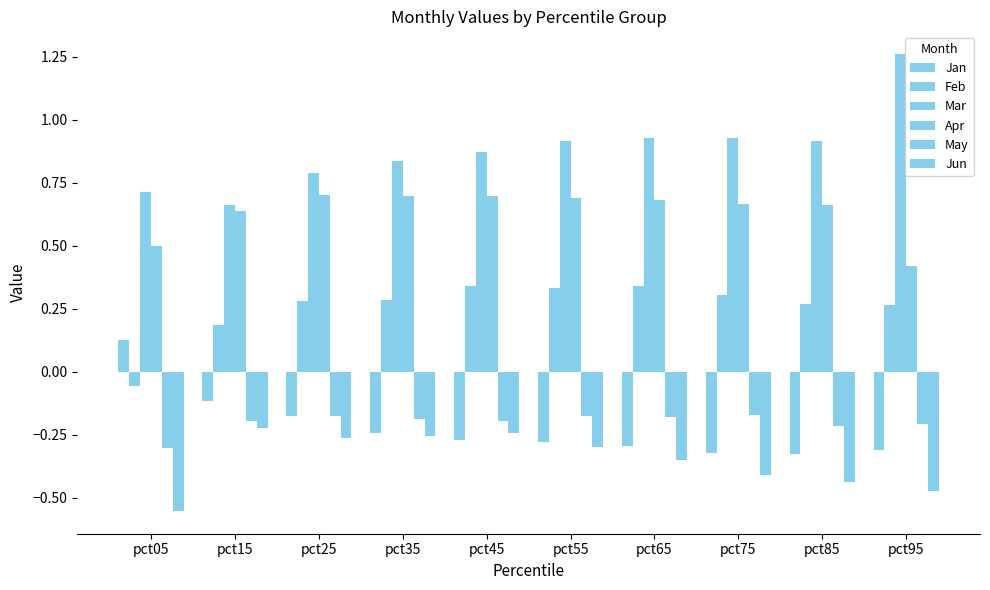

Rank the categories by Jun value from highest to lowest.

pct15, pct45, pct35, pct25, pct55, pct65, pct75, pct85, pct95, pct05